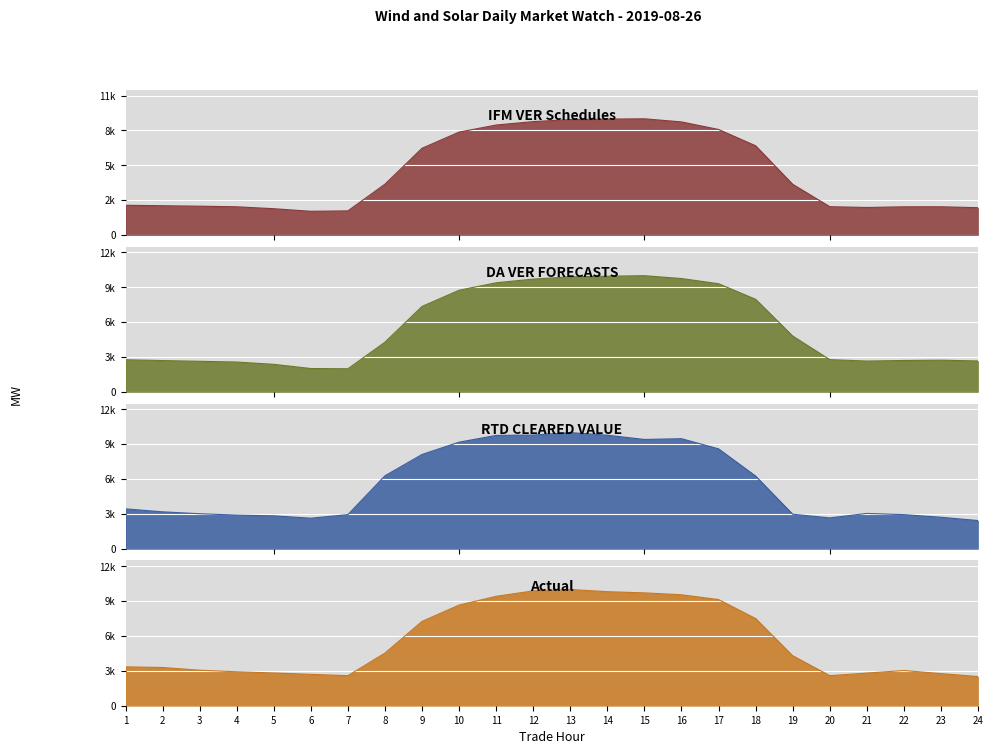

Rank the categories by IFM VER Schedules value from highest to lowest.

15, 14, 13, 12, 16, 11, 17, 10, 18, 9, 8, 19, 1, 2, 3, 20, 23, 4, 22, 21, 24, 5, 7, 6